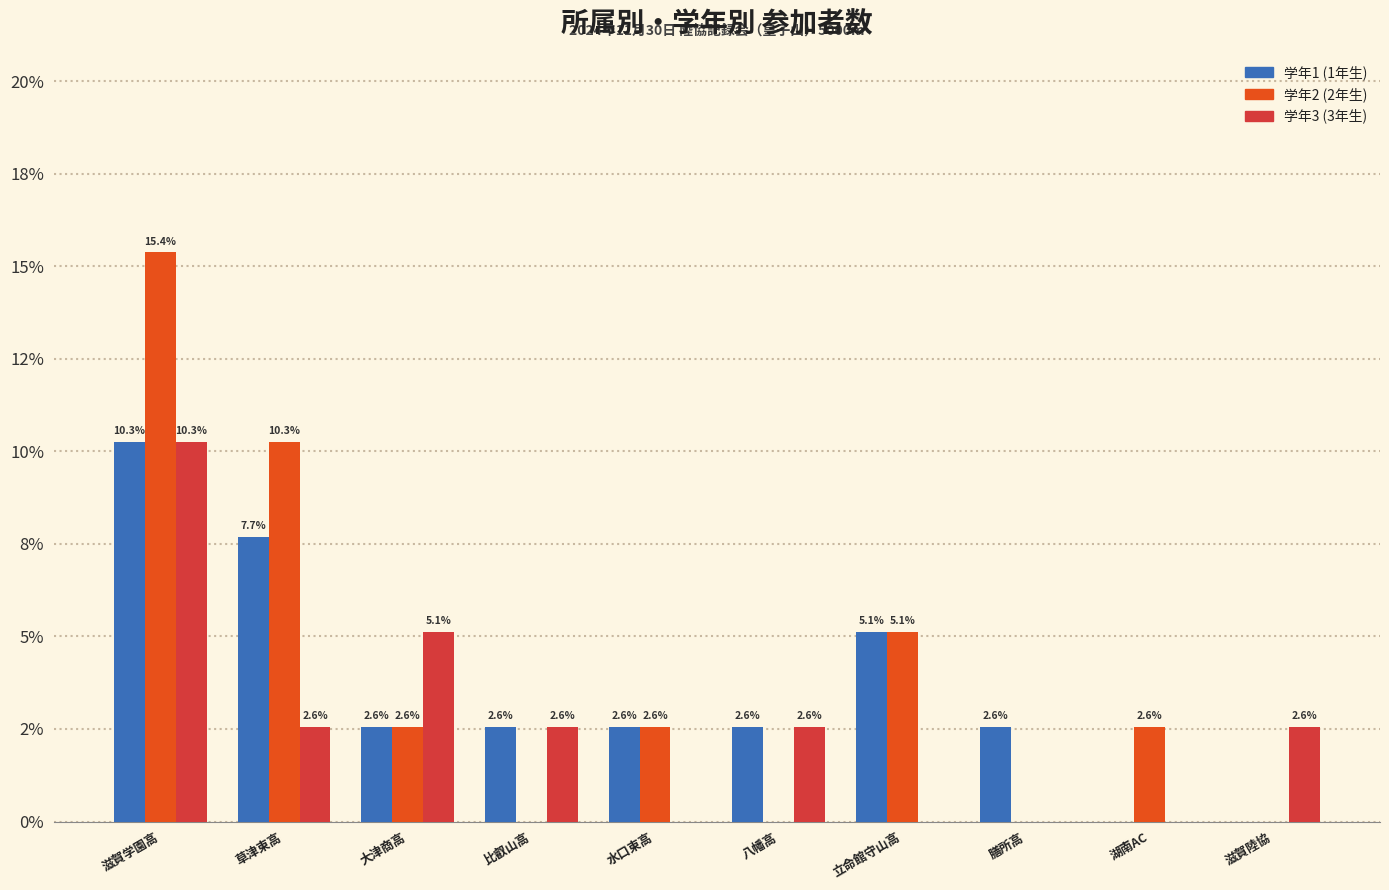

What is the difference between the highest and lowest values at 水口東高?

2.6